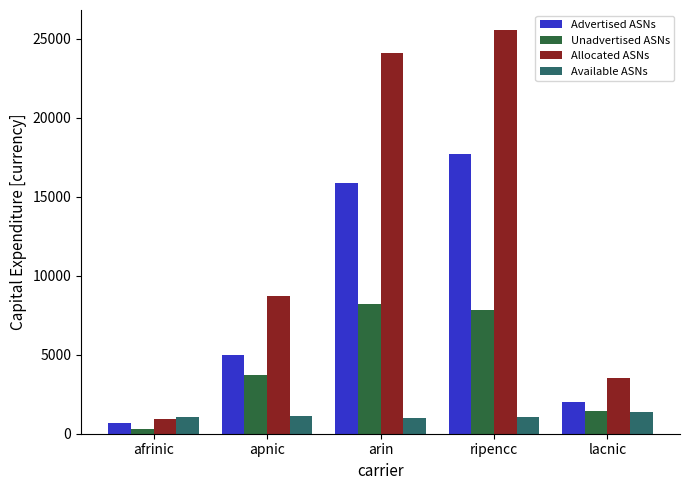

At how many categories does at least one series exceed 11280?

2